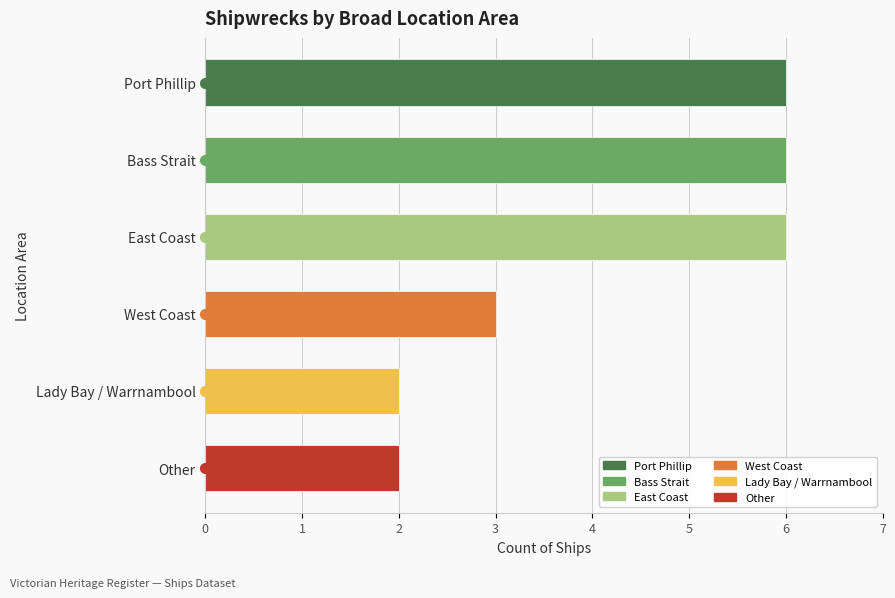

The chart shows a value of 2 at Other. True or false?

True